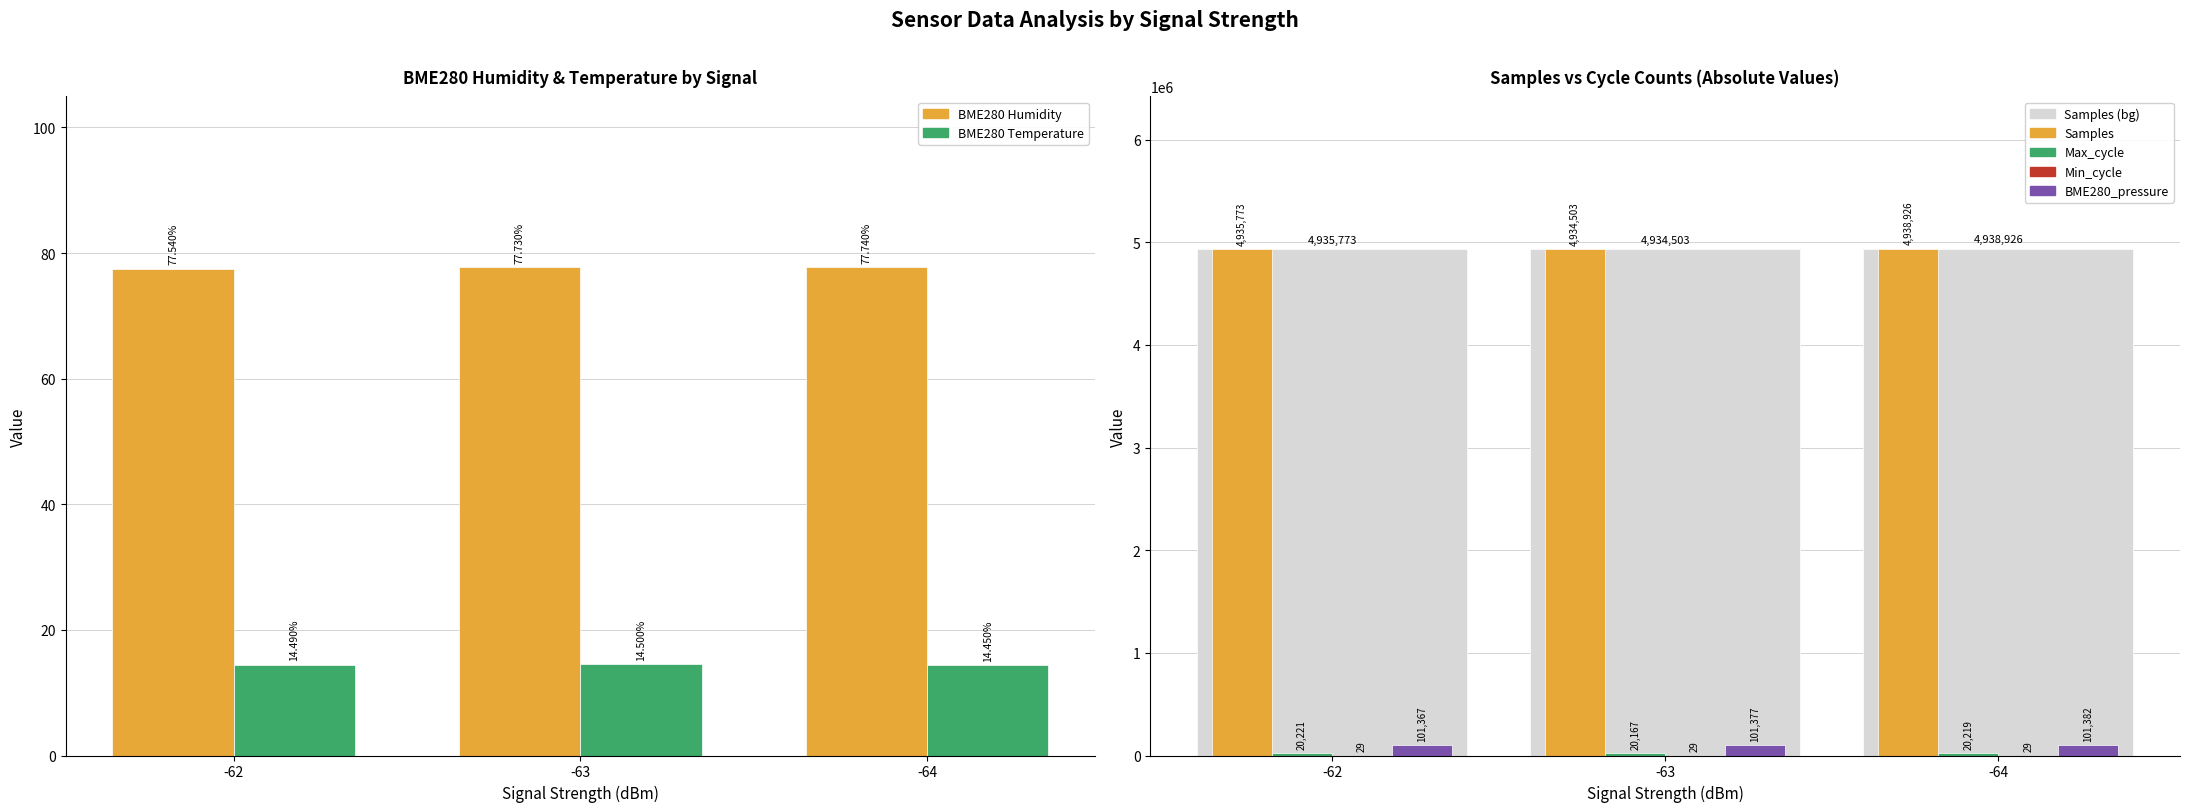

What is the sum of all BME280_humidity values?

233.0